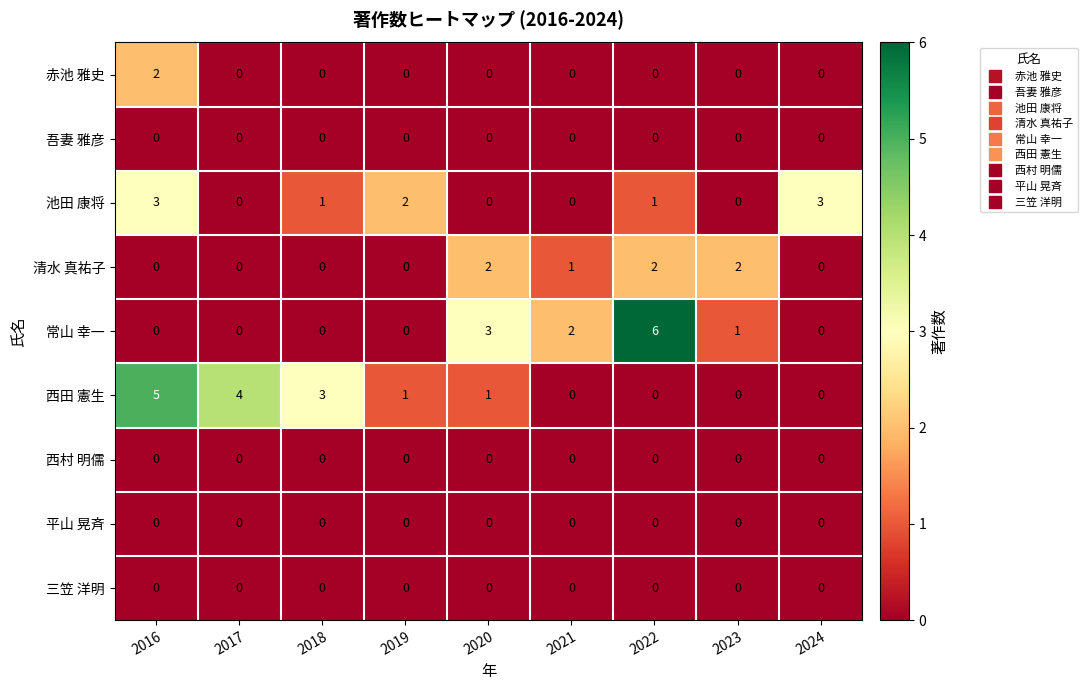

Is it true that 清水 真祐子 equals 0 at 2016?

True